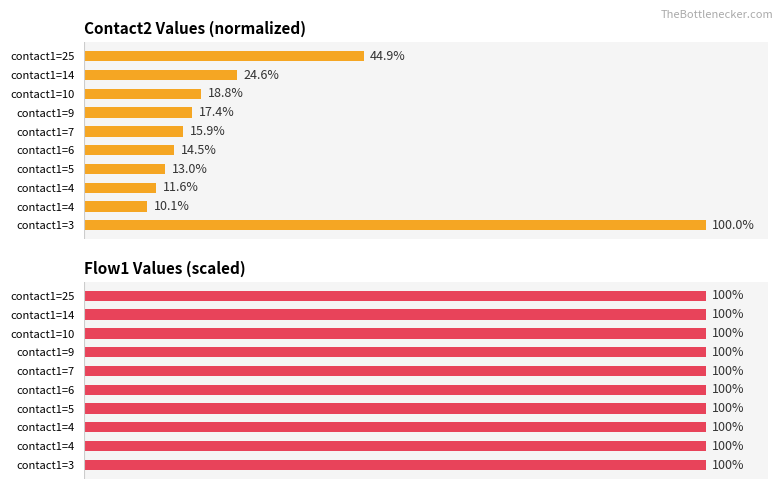

List the labels in order of flow1 value, smallest first.

0, 1, 2, 3, 4, 5, 6, 7, 8, 9